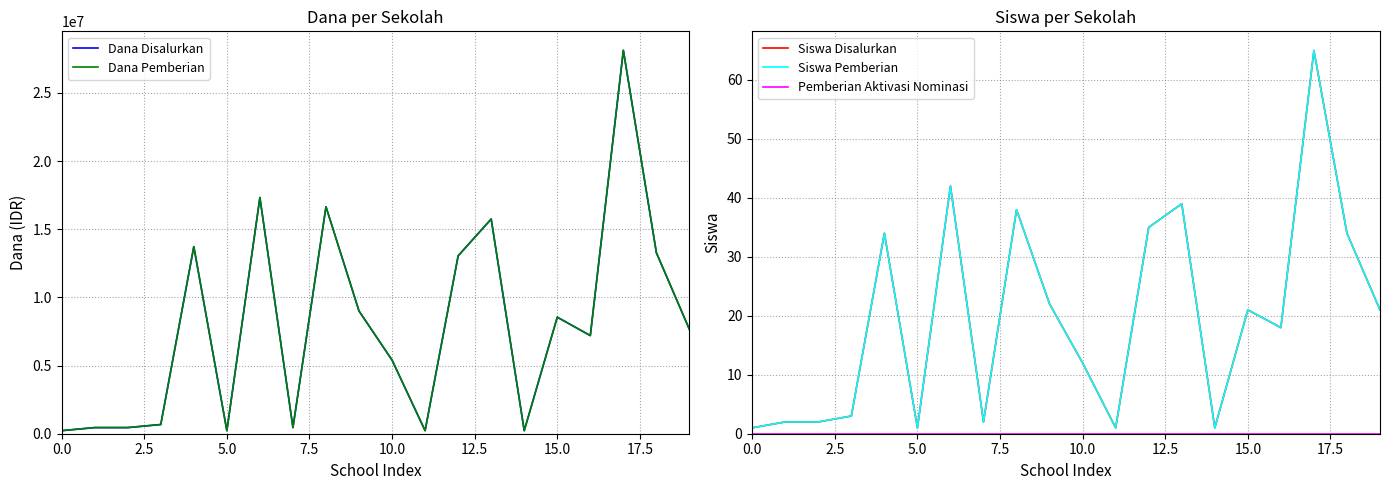

What is the value of the Dana Disalurkan point at the 4th from the left?

675000